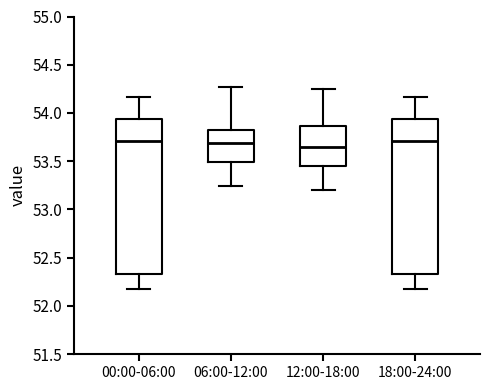

Where does the median line of the box for 06:00-12:00 sit on the y-axis? The values are not printed on the chart, so give them approximately, as read against the axis.

53.70